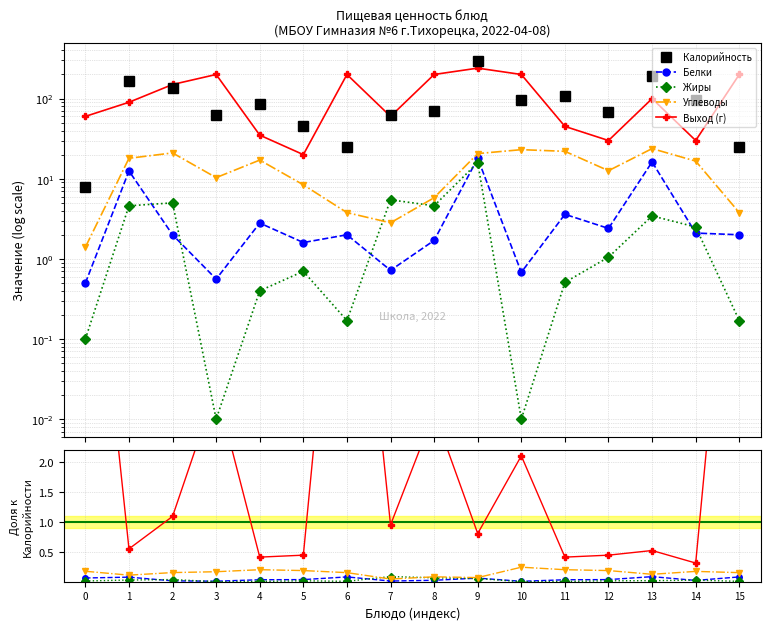

What is the value of the Выход (г) point at the 3rd from the left?

1.1